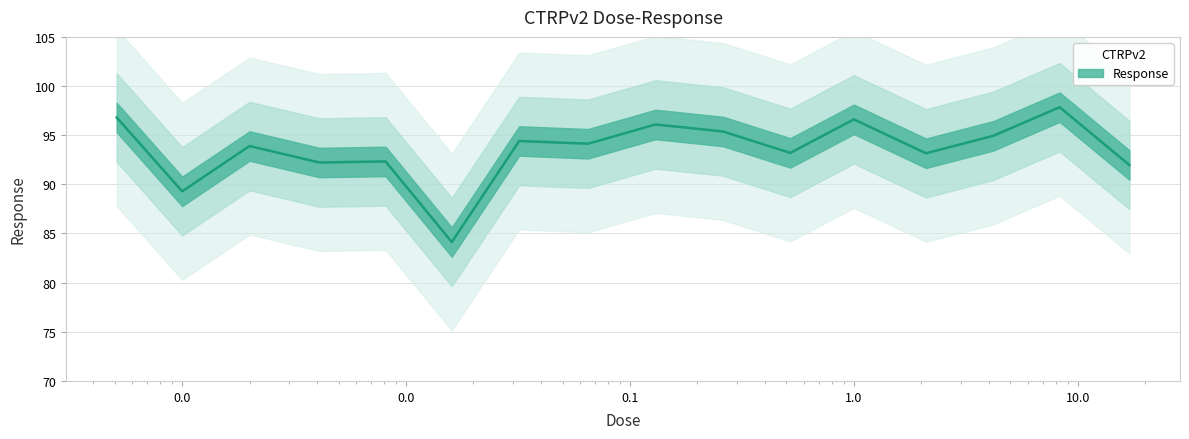

The value at 0.00051 is 96.8. True or false?

True